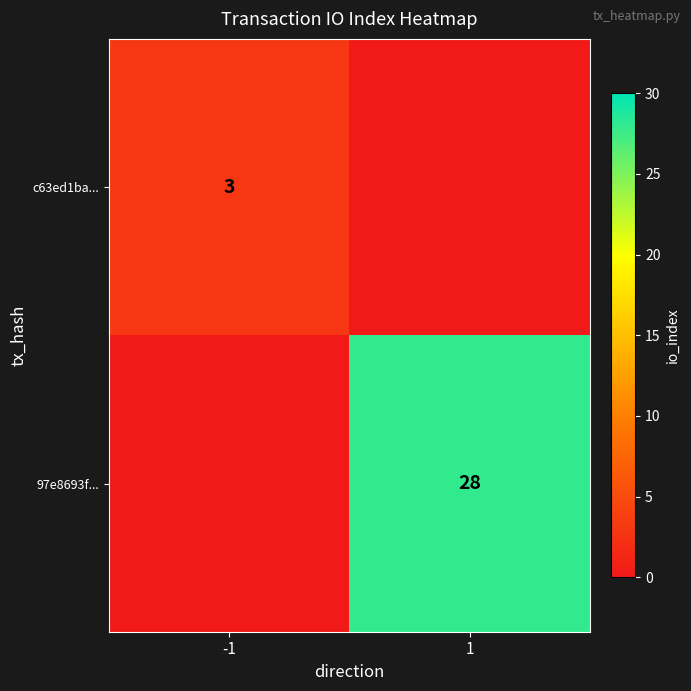

Is it true that c63ed1ba... equals 1 at -1?

False